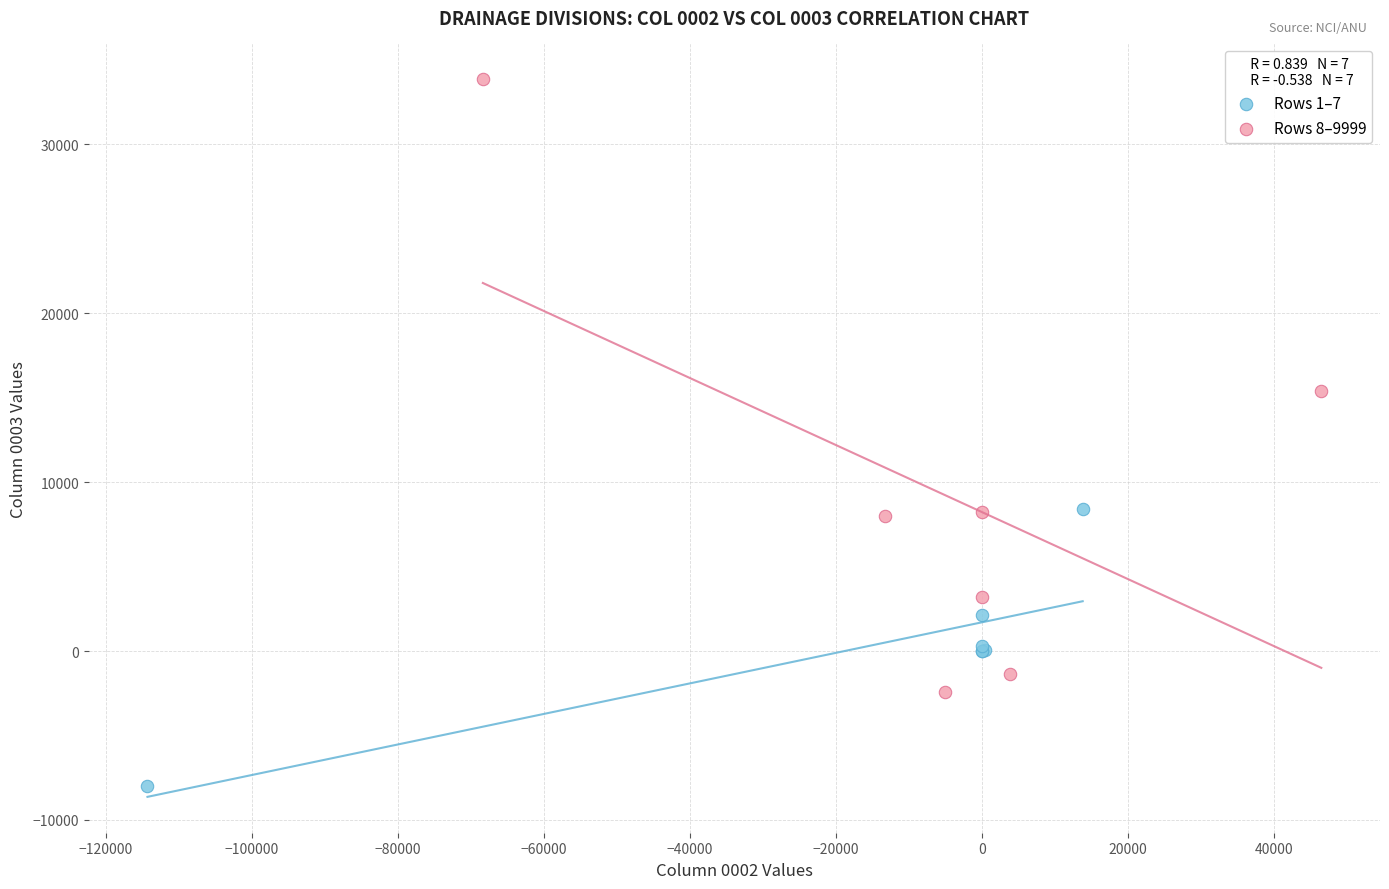

Which series contains the highest Y value?

Rows 8–9999